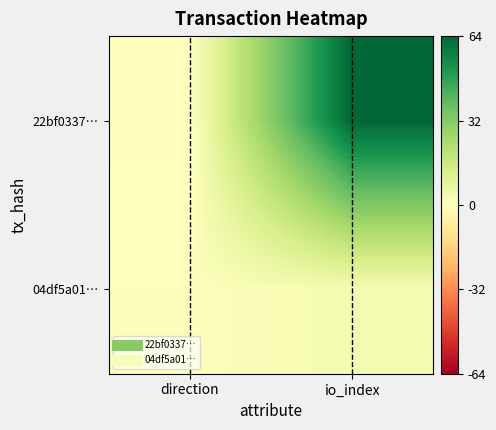

Reading left to right, list all the values displayed in this chart.

22bf0337…: direction=-1	io_index=64
04df5a01…: direction=1	io_index=3